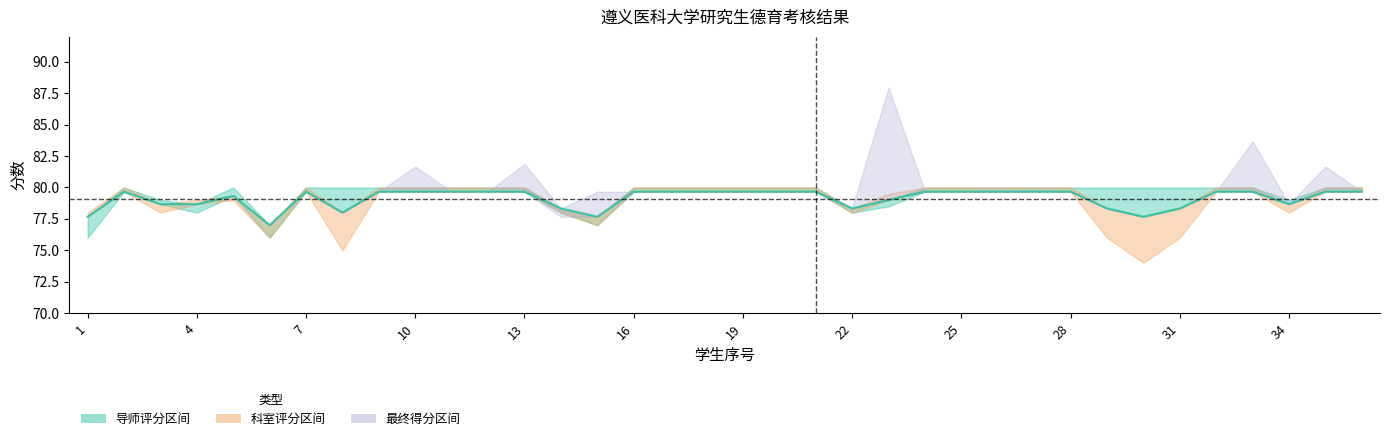

How many data points does each series have?

36